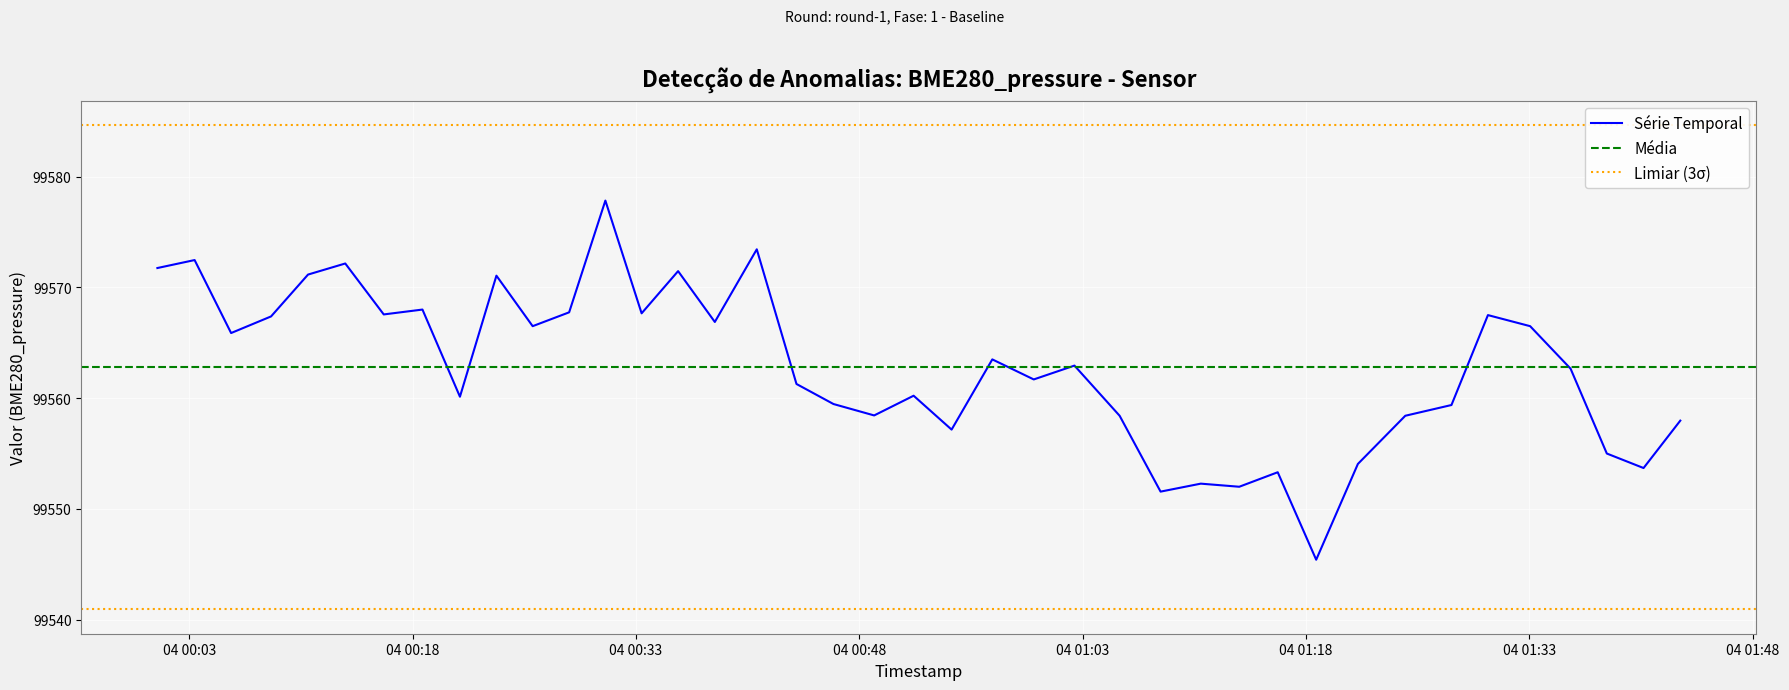

How many distinct data groups are displayed?

1